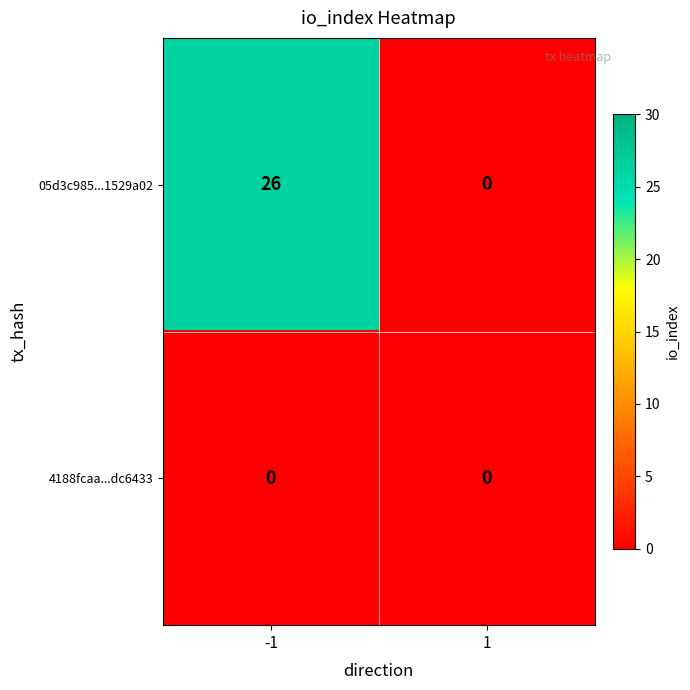

What is the maximum value shown in the chart?

26